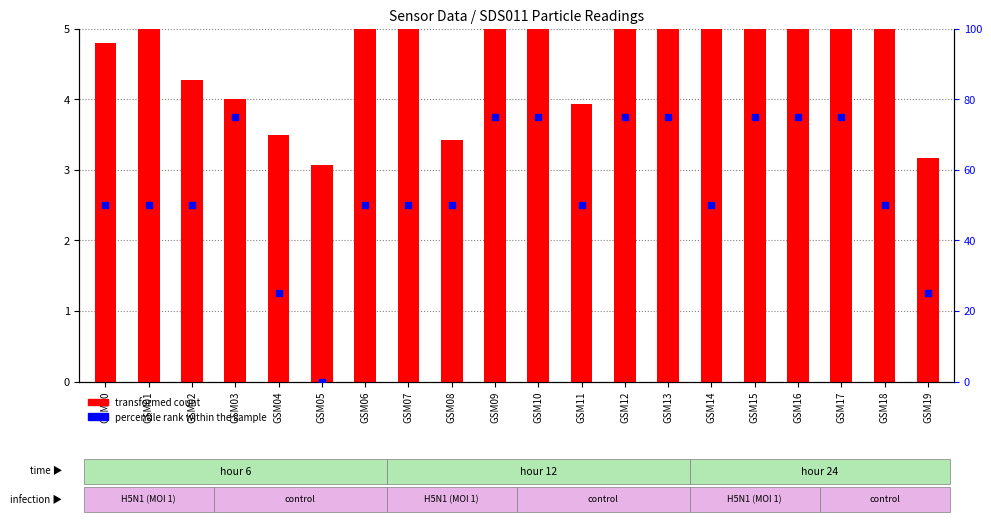

At how many categories does at least one series exceed 24?

19